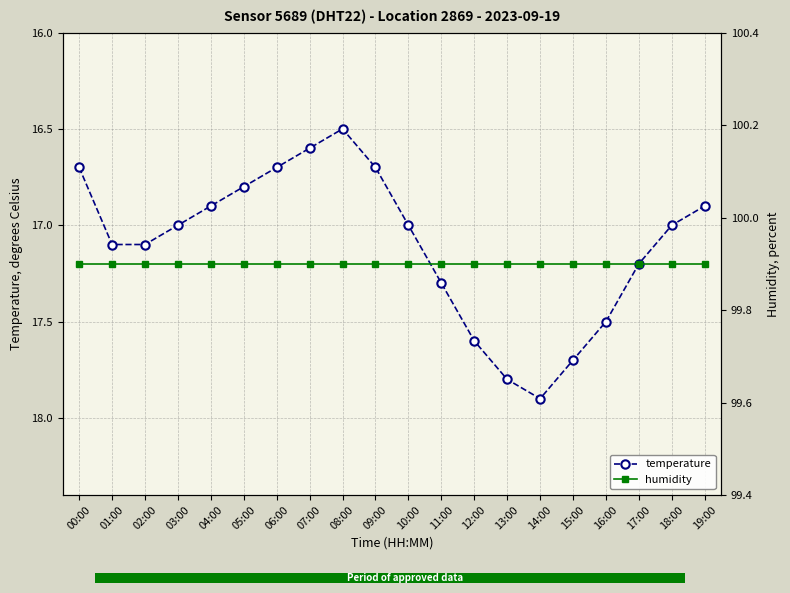

What is the sum of the temperature values at 05:00 and 17:00?

34.0